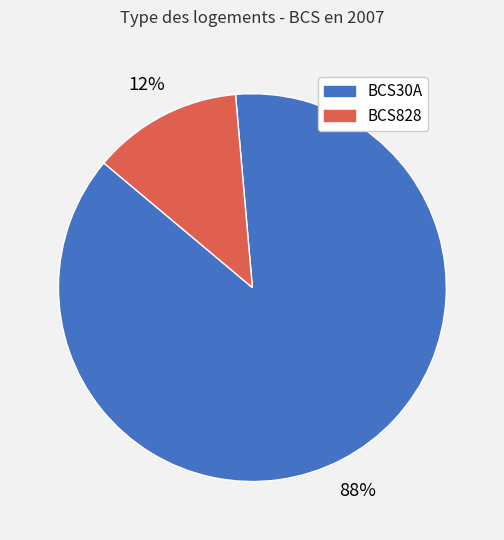

Which slice is the largest?

BCS30A